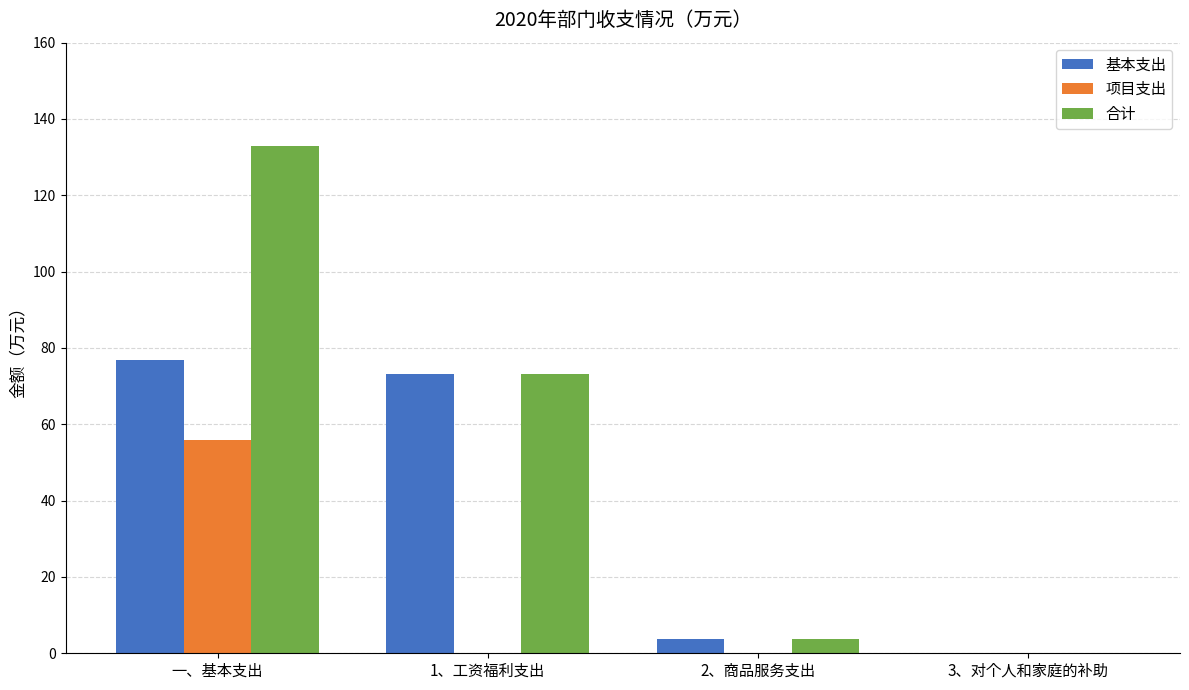

Which category has the highest value in the 合计 series?

一、基本支出